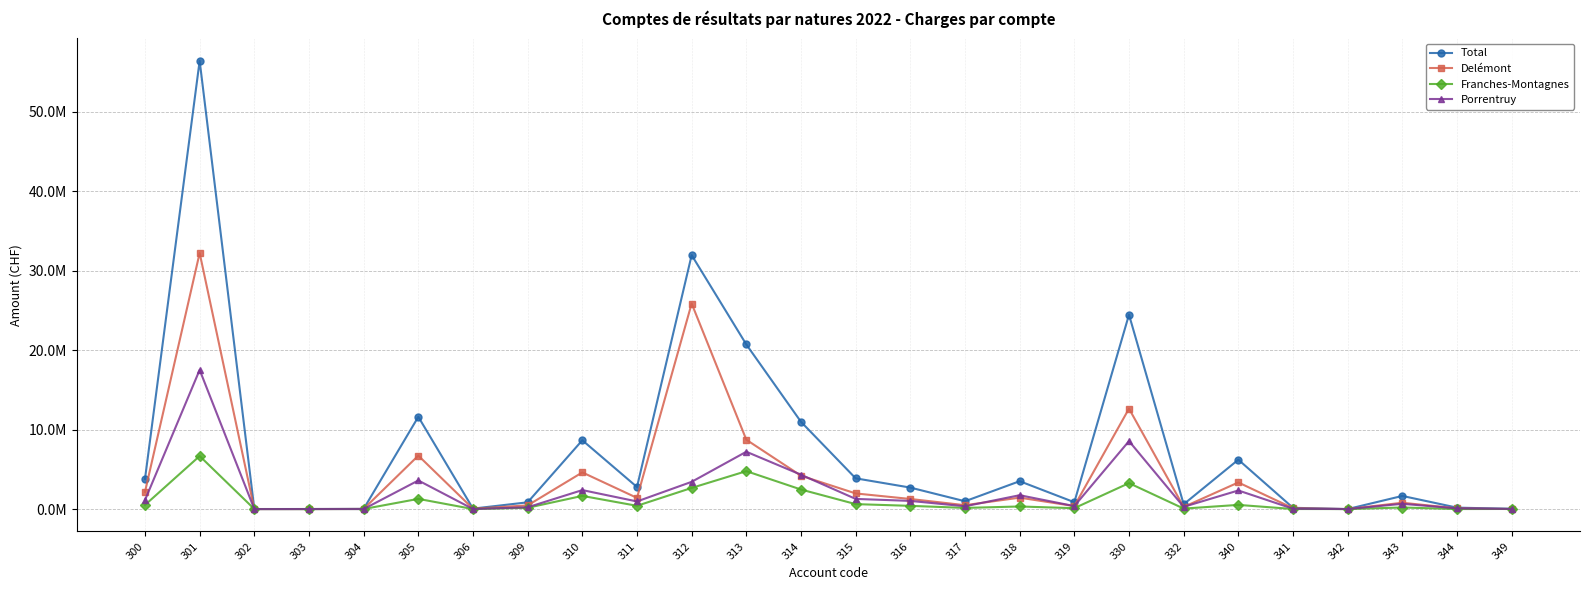

What is the value of the Total point at the 12th from the left?

20710794.8